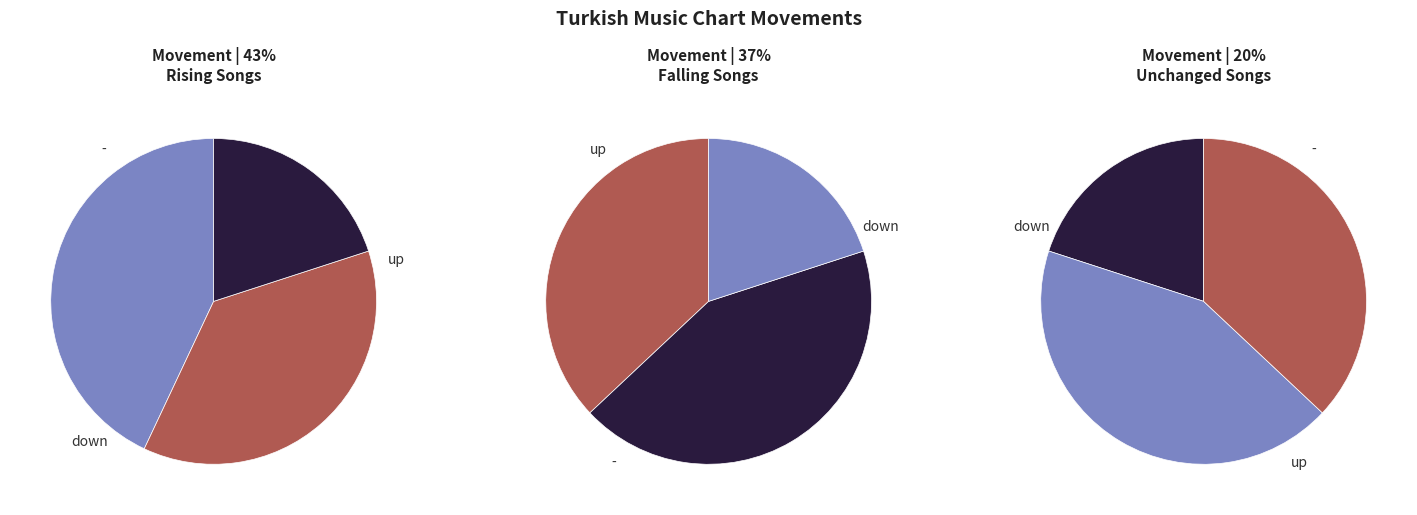

Rank the categories by value from lowest to highest.

-, down, up